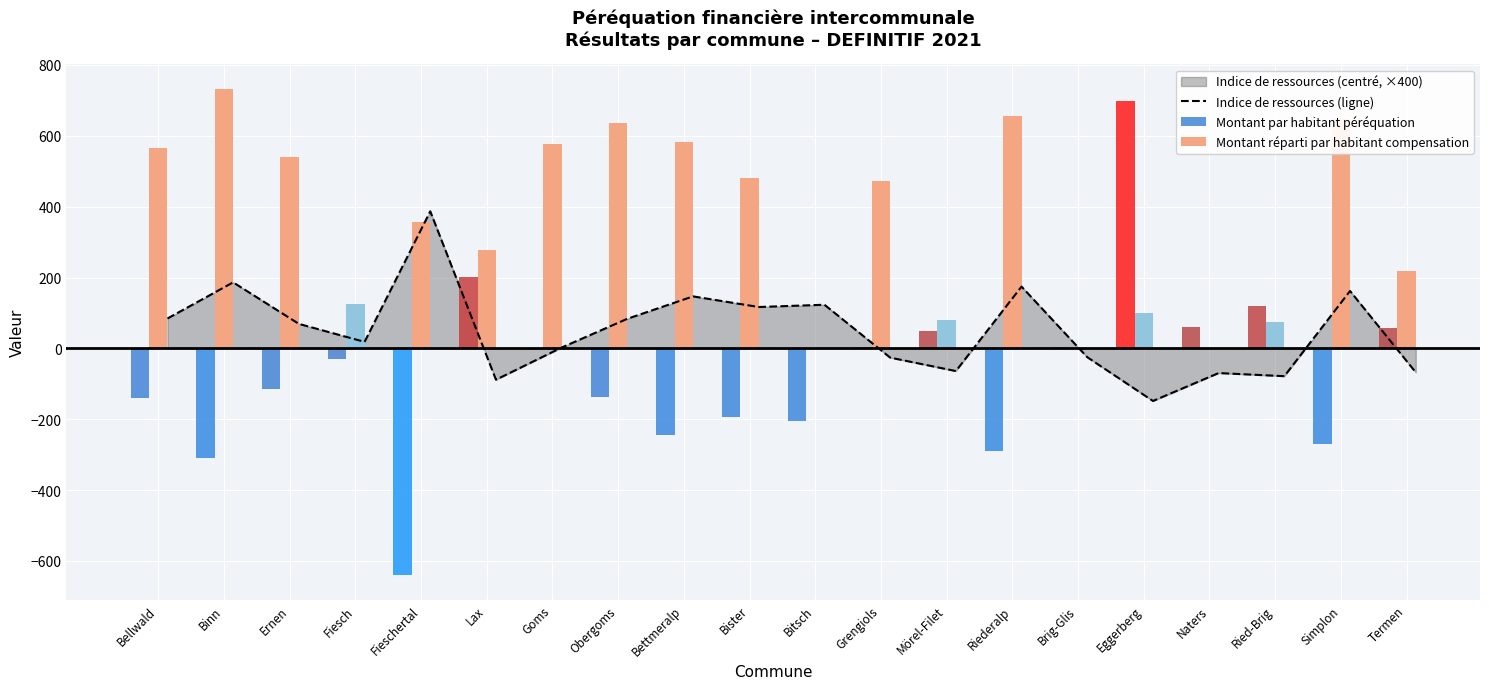

What is the difference between the maximum and minimum values in the Montant réparti par habitant compensation series?

733.0